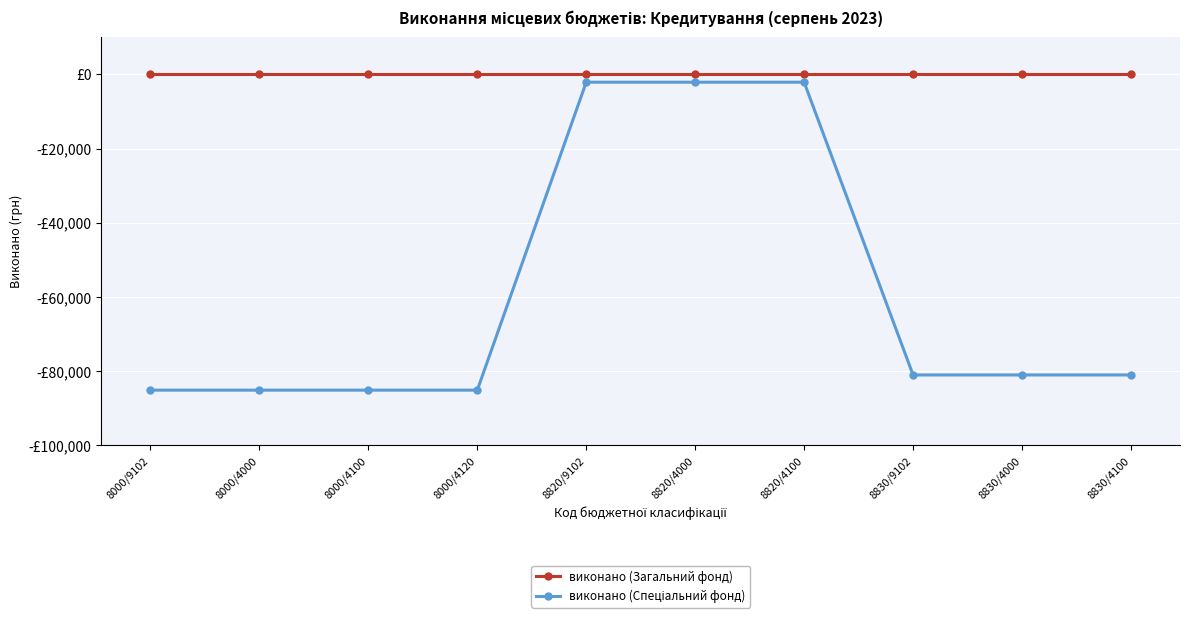

Is this an area chart (filled region under the line)?

No